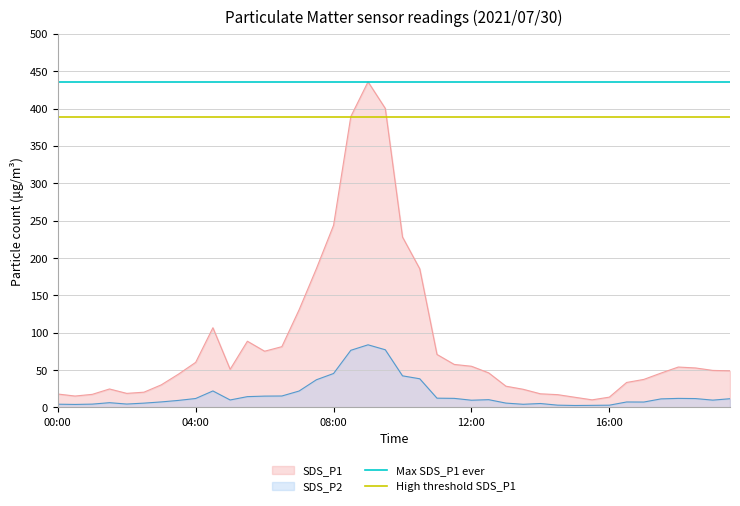

What is the minimum value for SDS_P1?

10.2